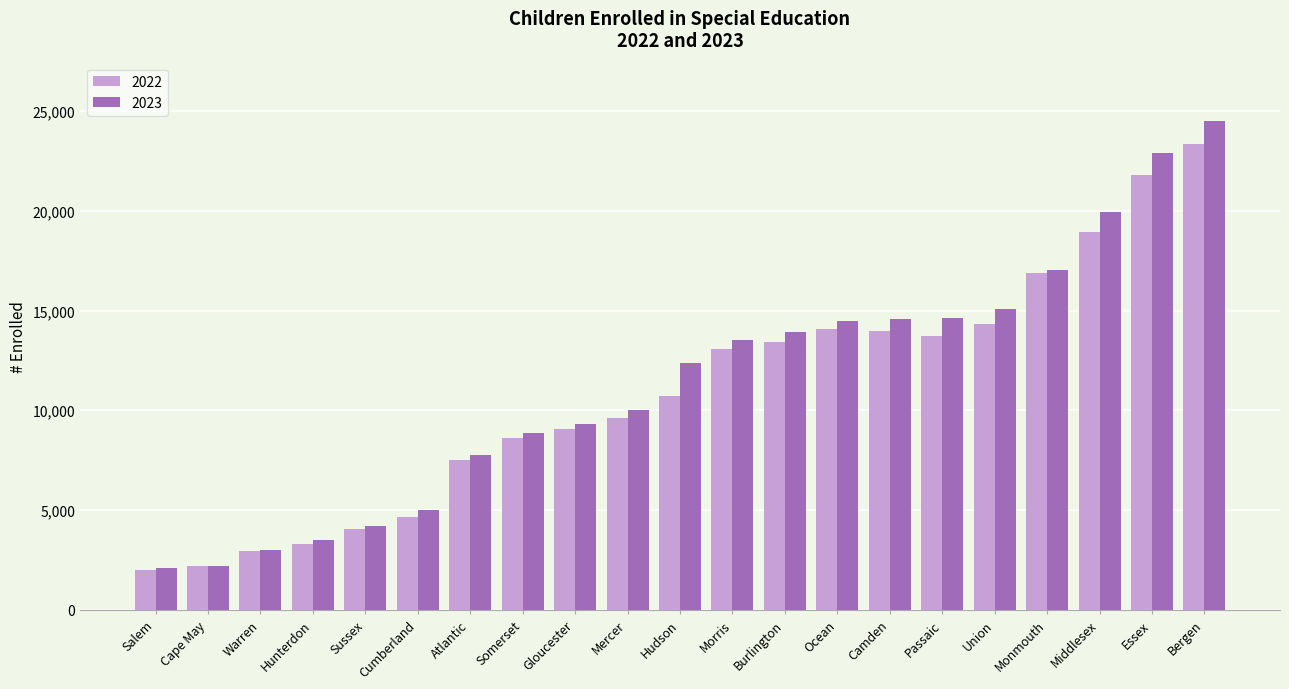

How many bars are there in total?

42